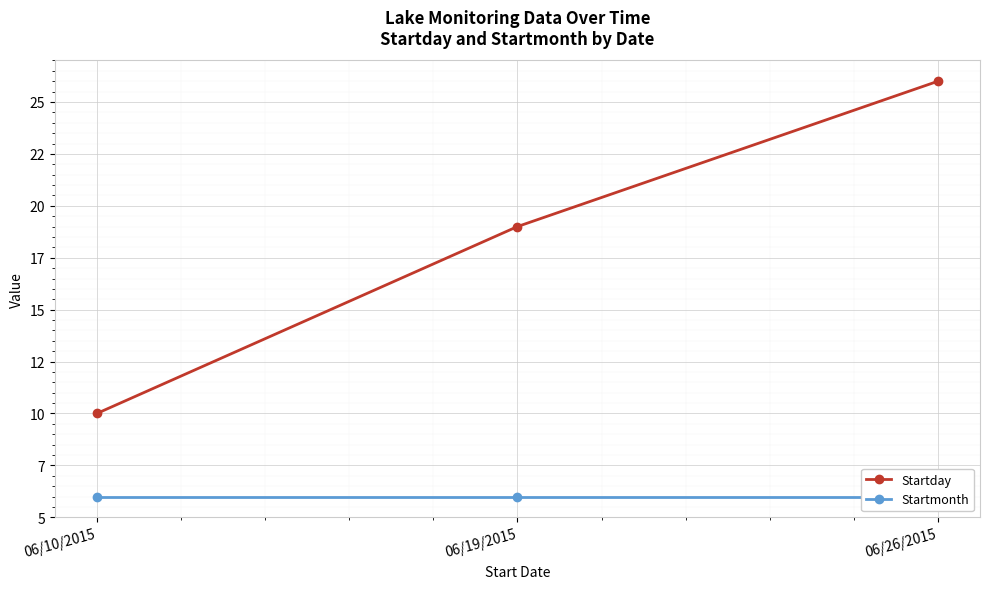

True or false: Startmonth has a value of 6 at 06/19/2015.

True